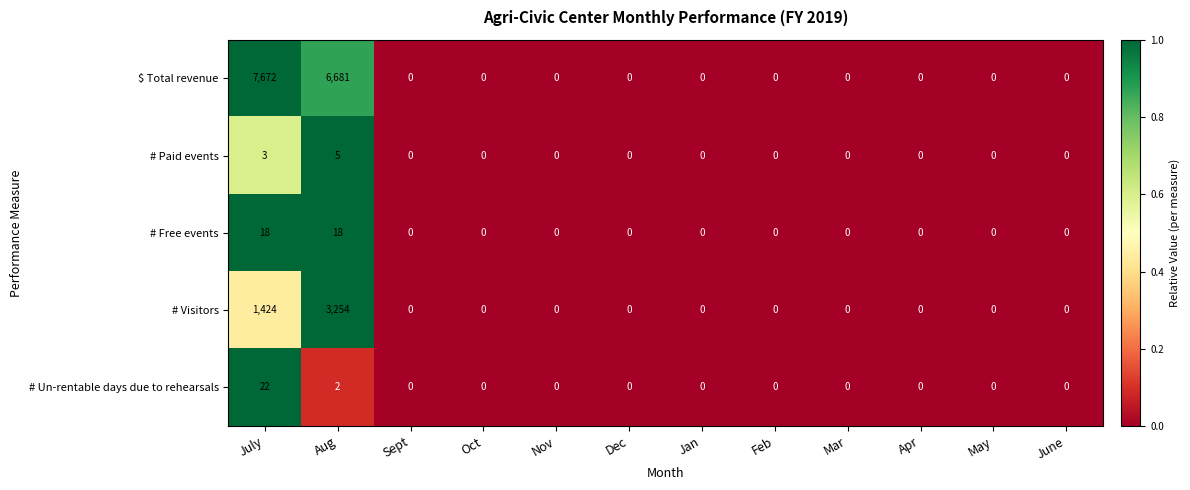

Count the # Paid events values in the range 0 to 1.

10